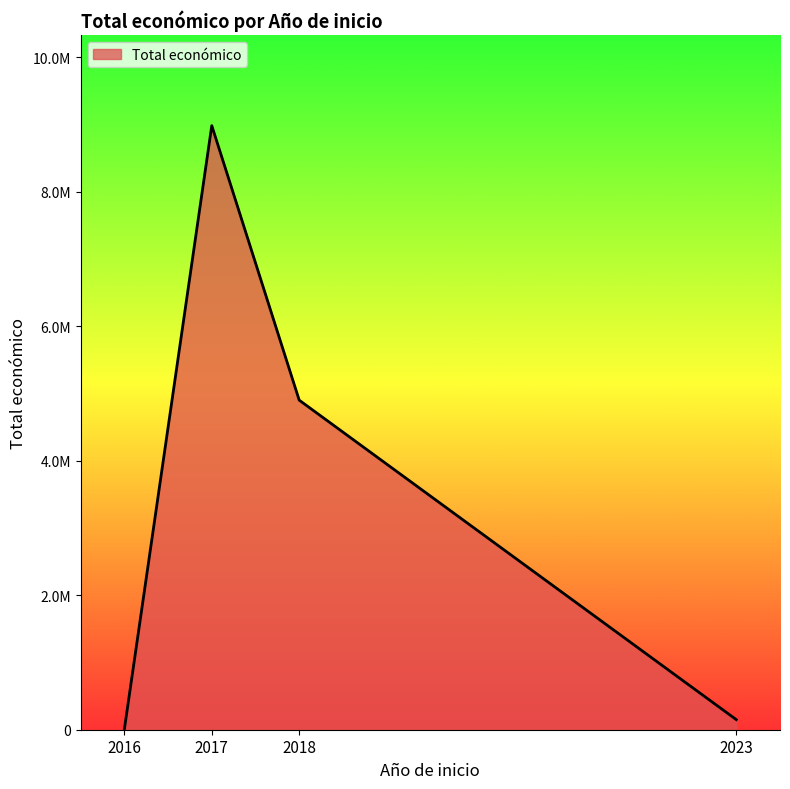

Is this an area chart (filled region under the line)?

Yes